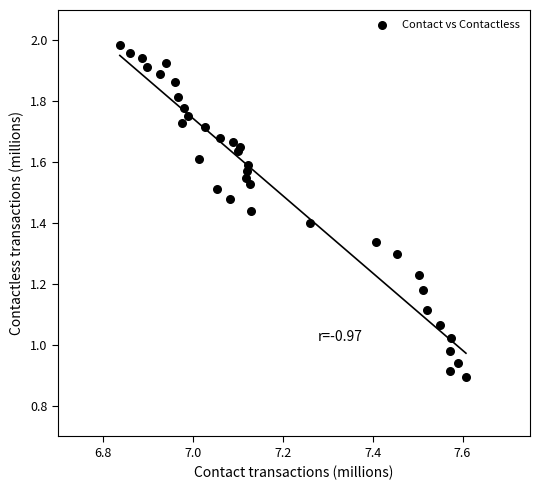

What is the range of X values (max minus min)?

0.8